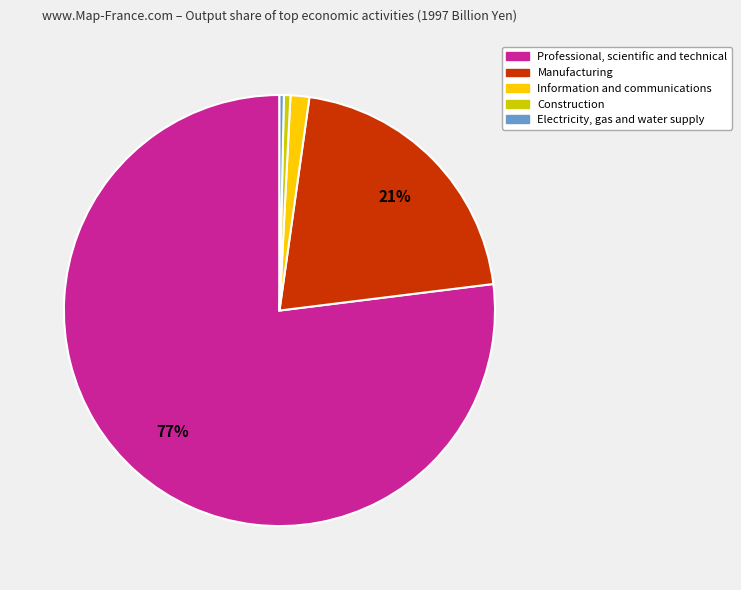

To the nearest percent, what is the average slice percentage?

20%